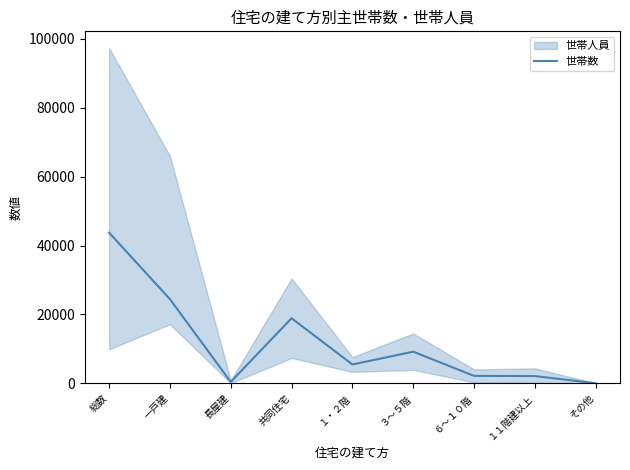

Rank the categories by value from highest to lowest.

総数, 一戸建, 共同住宅, ３～５階, １・２階, ６～１０階, １１階建以上, 長屋建, その他